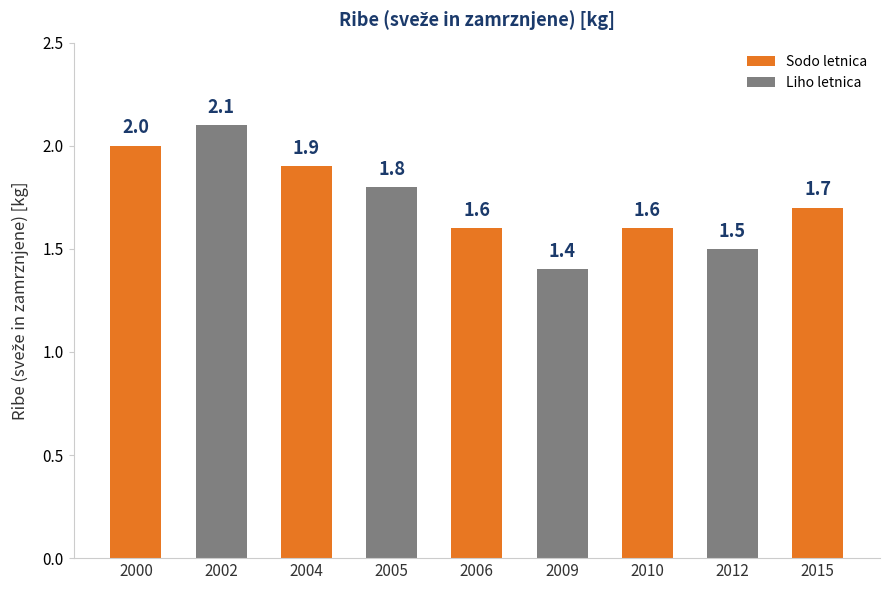

What is the value of the 5th bar from the left?

1.6